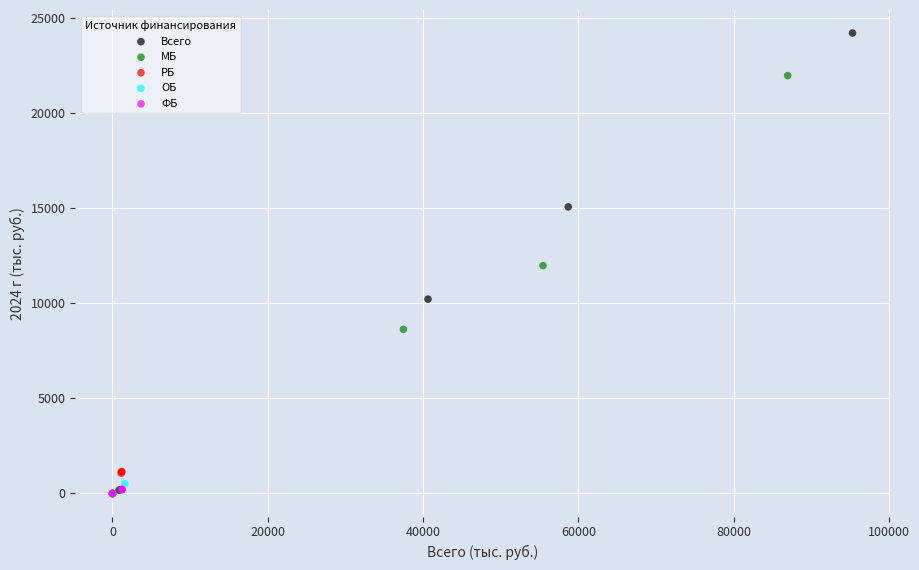

What are all the series names shown in the legend?

Всего, МБ, РБ, ОБ, ФБ